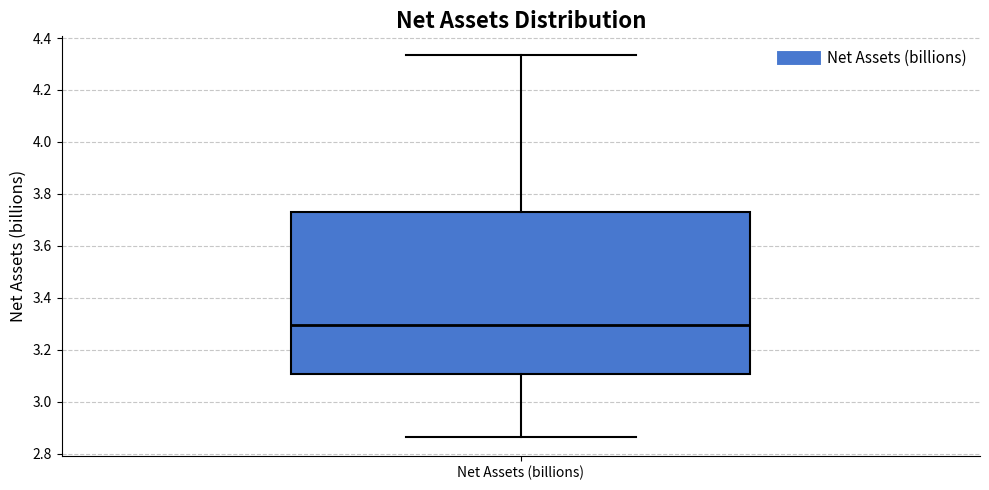

Where is the lower edge of the box for Net Assets (billions) on the y-axis? The values are not printed on the chart, so give them approximately, as read against the axis.

3.10